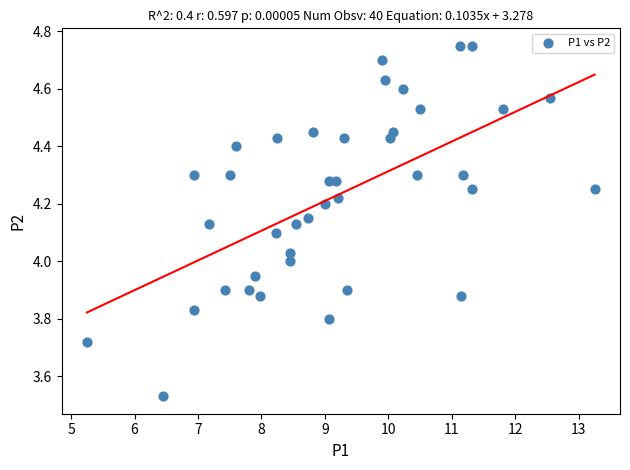

What is the range of X values (max minus min)?

8.0